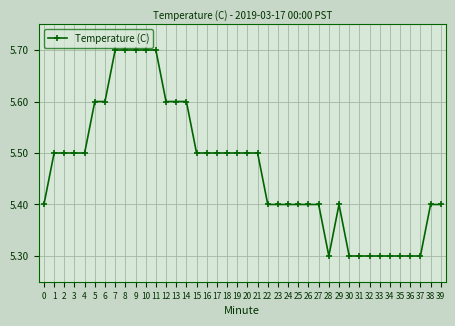

What is the sum of all values?

218.7